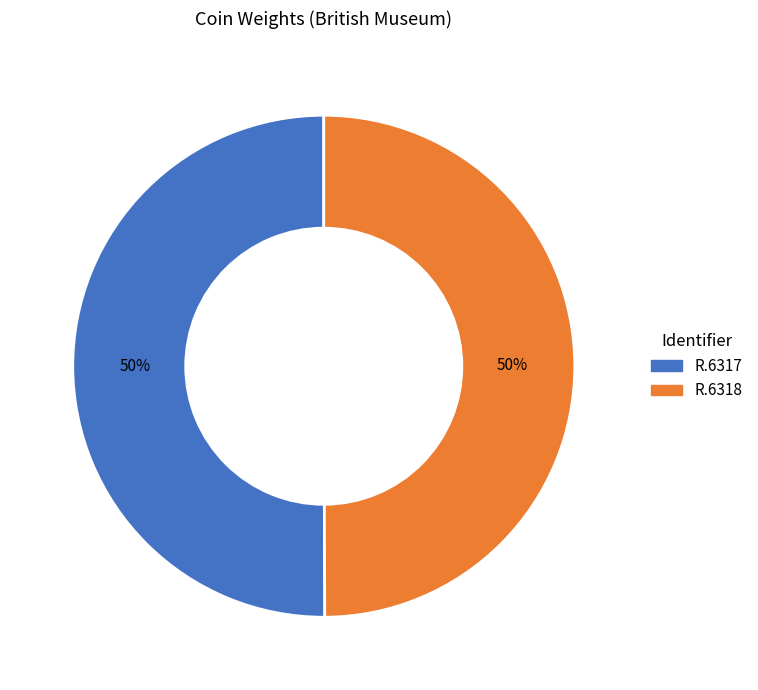

Is it true that R.6317 is 50% of the pie?

True